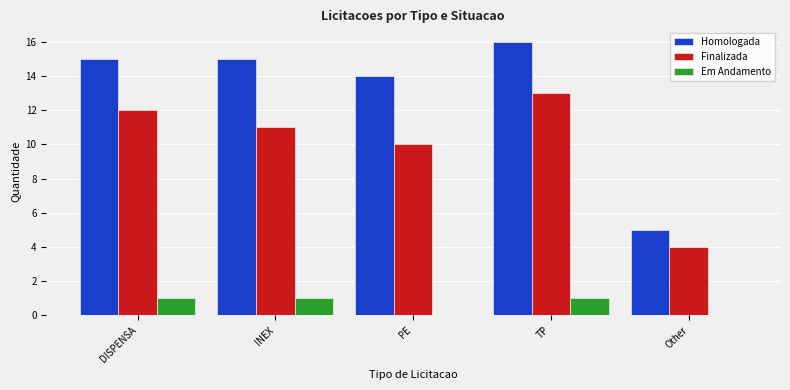

What are all the series names shown in the legend?

Homologada, Finalizada, Em Andamento